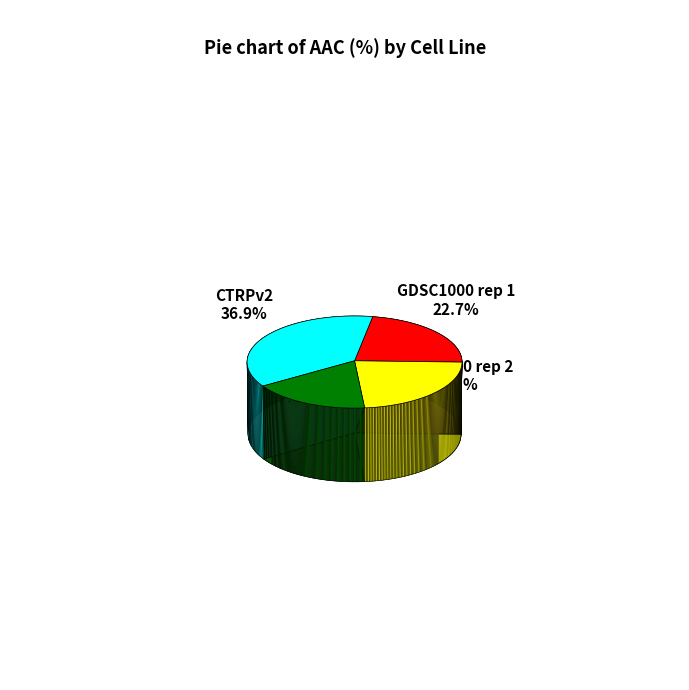

How many segments does this pie chart have?

4